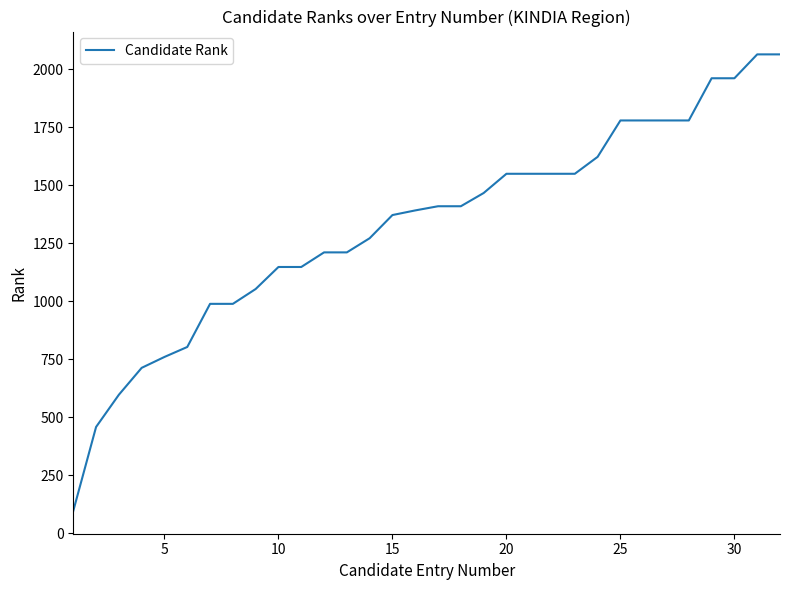

What is the maximum value shown in the chart?

2065